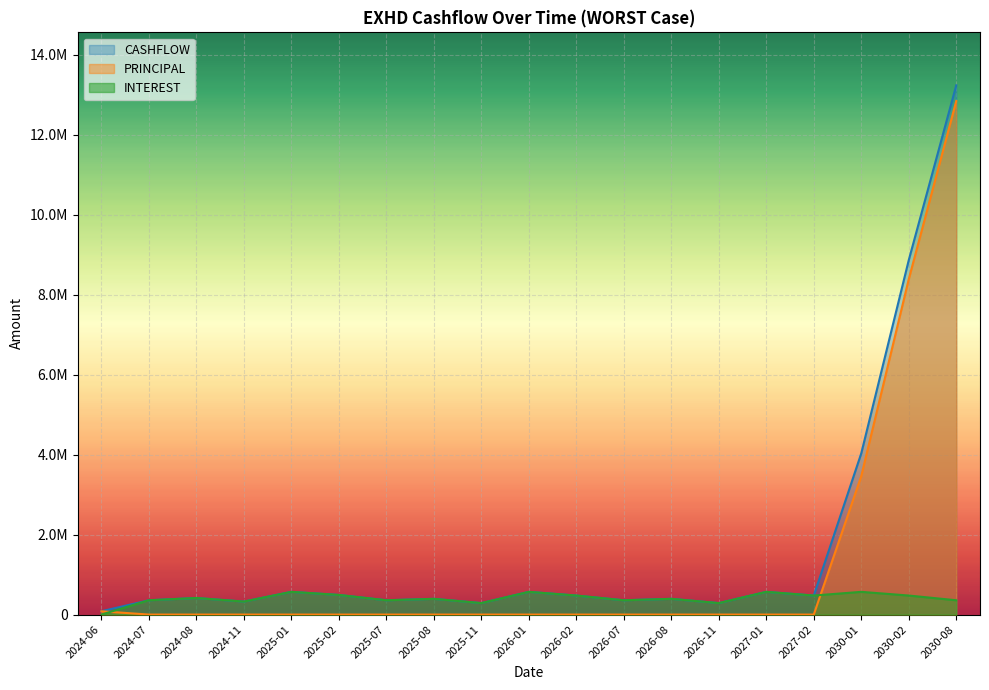

Reading left to right, list all the values displayed in this chart.

INTEREST: 2024-06=0.0	2024-07=357903.5	2024-08=414785.8	2024-11=324979.8	2025-01=568254.7	2025-02=490968.0	2025-07=357903.5	2025-08=393319.2	2025-11=287160.2	2026-01=568254.7	2026-02=475936.3	2026-07=357903.5	2026-08=393319.2	2026-11=287160.2	2027-01=568254.7	2027-02=475936.3	2030-01=568254.7	2030-02=475936.3	2030-08=357903.5
PRINCIPAL: 2024-06=82512.3	2024-07=0.0	2024-08=0.0	2024-11=0.0	2025-01=0.0	2025-02=0.0	2025-07=0.0	2025-08=0.0	2025-11=0.0	2026-01=0.0	2026-02=0.0	2026-07=0.0	2026-08=0.0	2026-11=0.0	2027-01=0.0	2027-02=0.0	2030-01=3464776.9	2030-02=8390023.6	2030-08=12844514.6
CASHFLOW: 2024-06=82512.3	2024-07=357903.5	2024-08=414785.8	2024-11=324979.8	2025-01=568254.7	2025-02=490968.0	2025-07=357903.5	2025-08=393319.2	2025-11=287160.2	2026-01=568254.7	2026-02=475936.3	2026-07=357903.5	2026-08=393319.2	2026-11=287160.2	2027-01=568254.7	2027-02=475936.3	2030-01=4033031.6	2030-02=8865959.8	2030-08=13237833.8